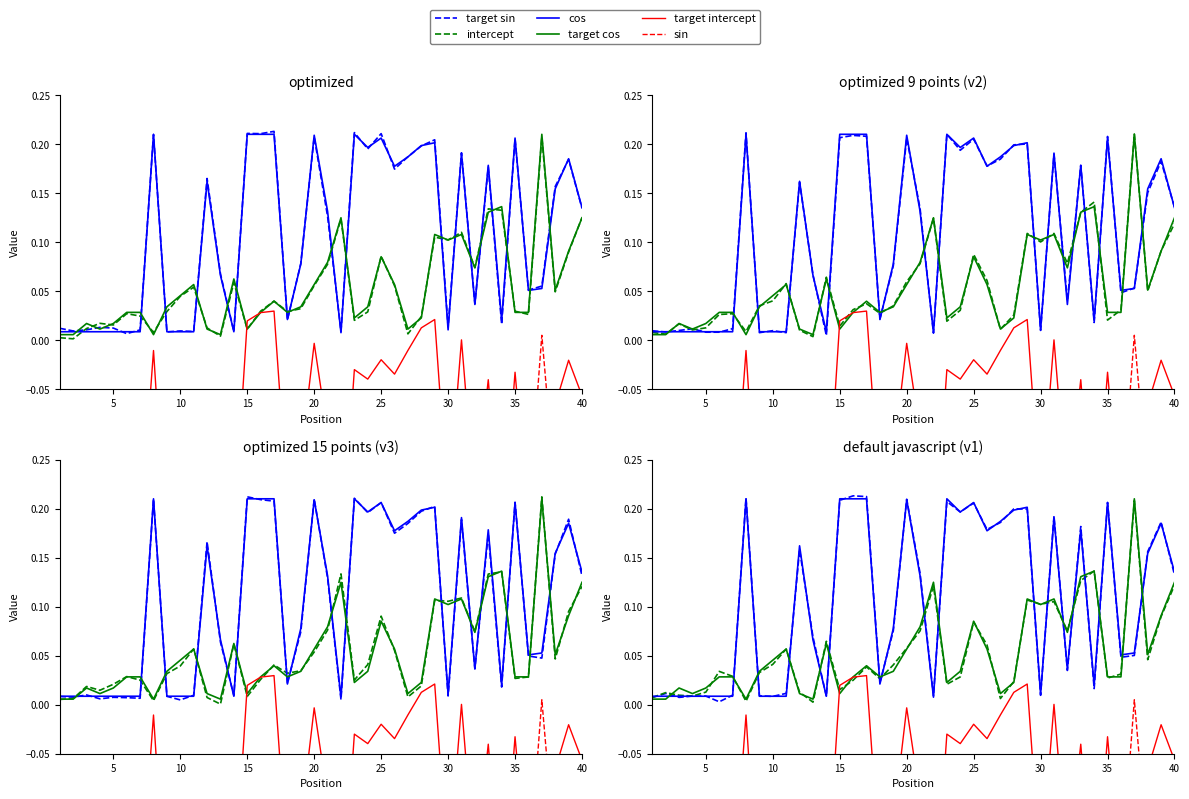

True or false: sin and target cos intersect in this chart.

False